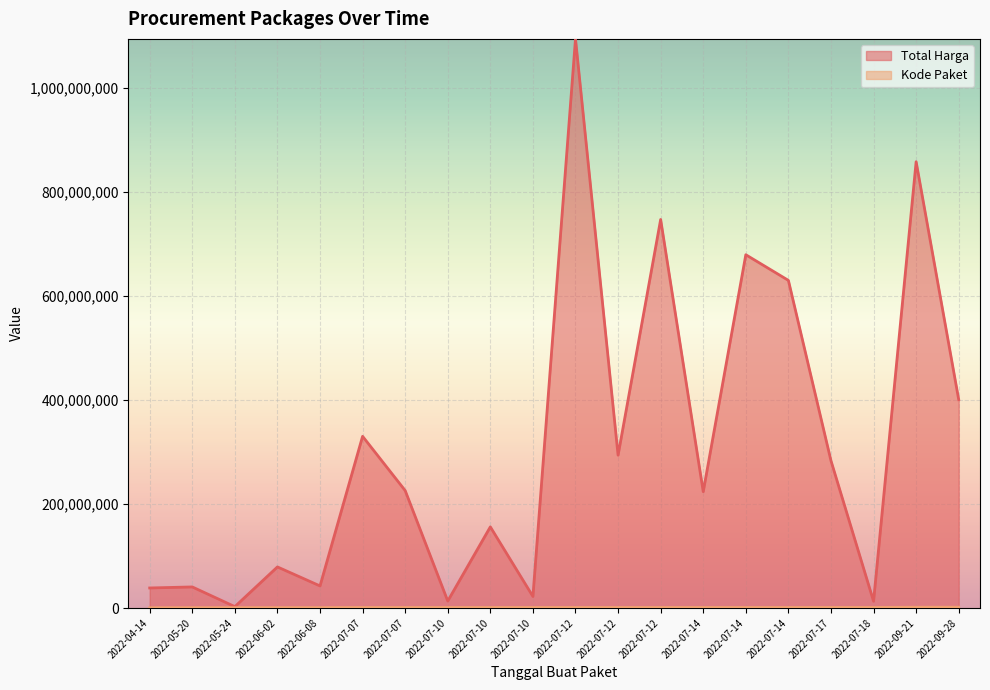

True or false: Total Harga and Kode Paket cross at least once.

False